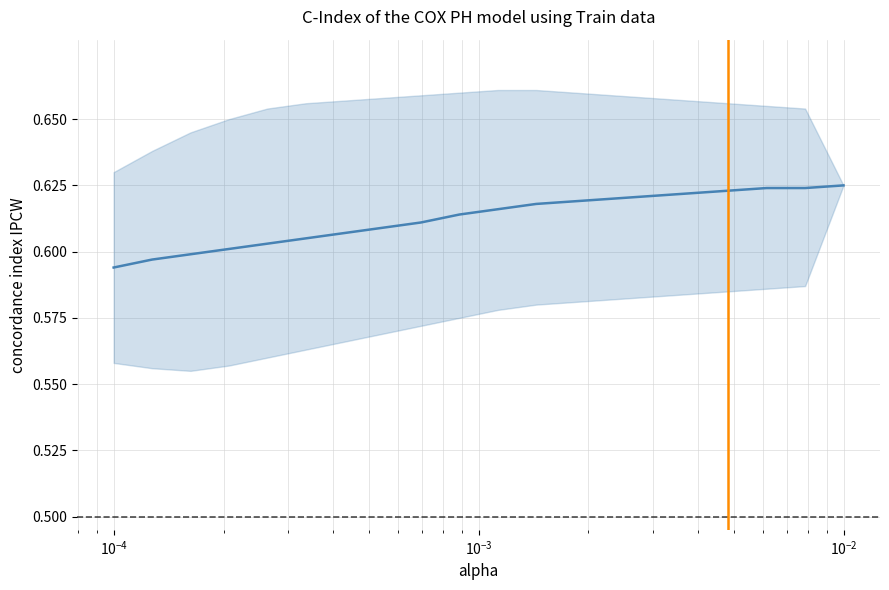

True or false: the data has more than 1 interior local peaks.

False